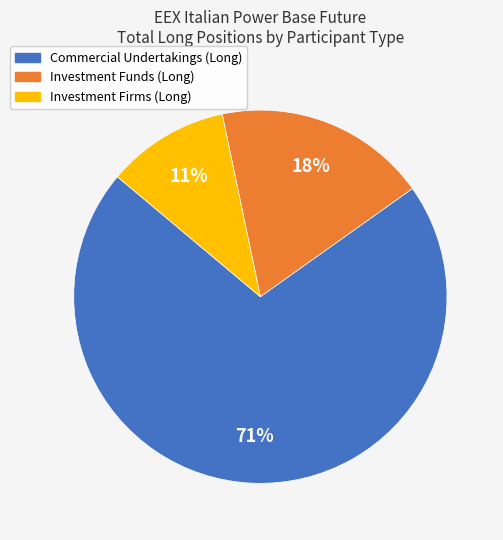

Rank the categories by value from lowest to highest.

Investment Firms (Long), Investment Funds (Long), Commercial Undertakings (Long)